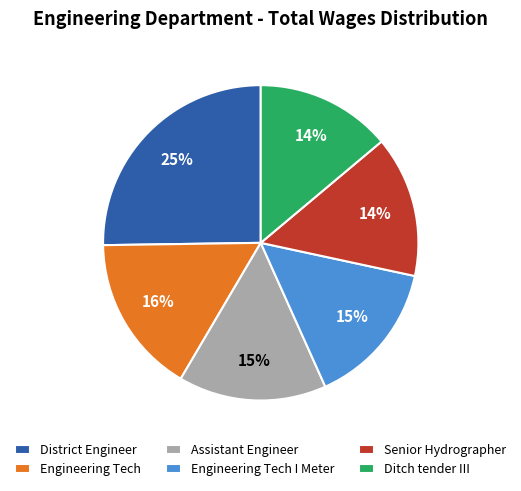

To the nearest percent, what is the difference between the largest and smallest slice percentages?

11%